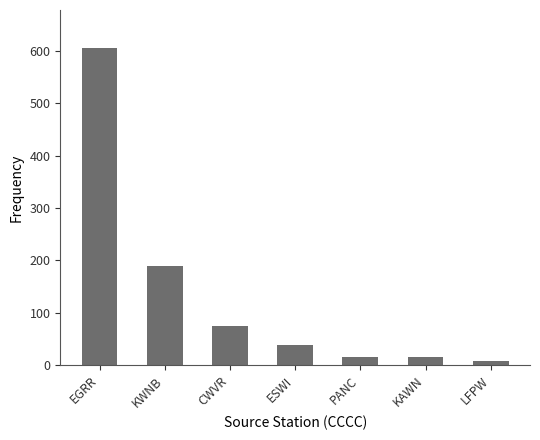

Which label corresponds to the largest value in the chart?

EGRR